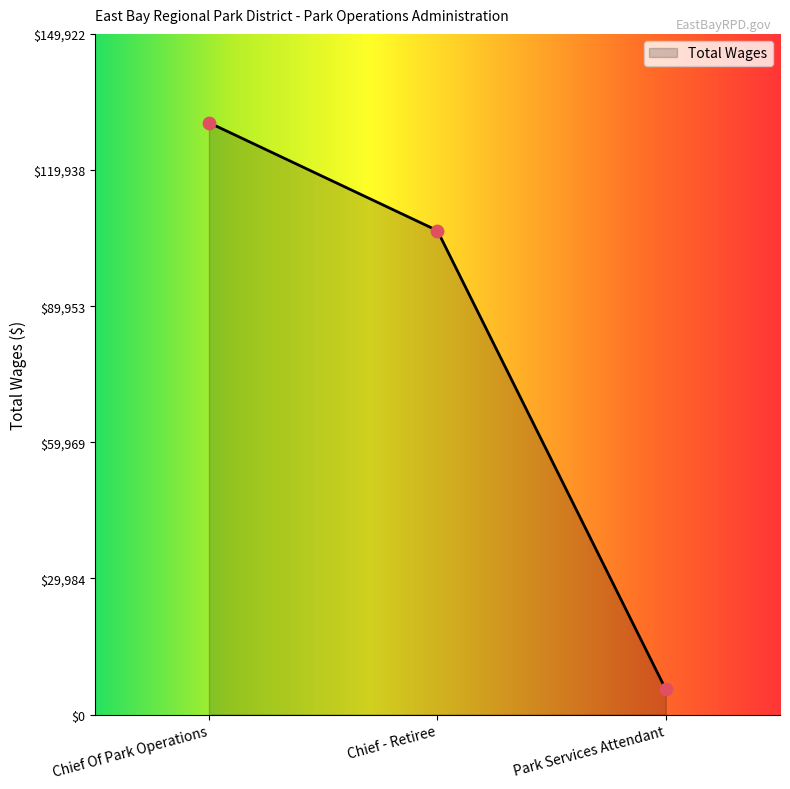

Approximately how many times larger is the value at Chief Of Park Operations compared to Chief - Retiree?

1.2